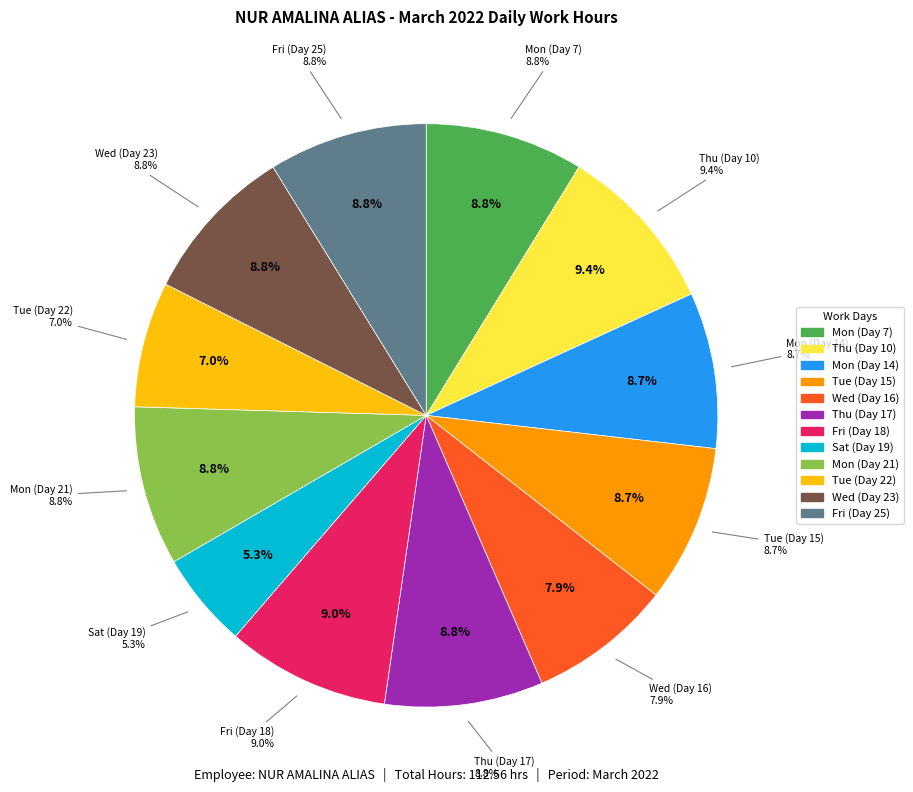

Which category has the biggest portion of the pie?

Thu (Day 10)